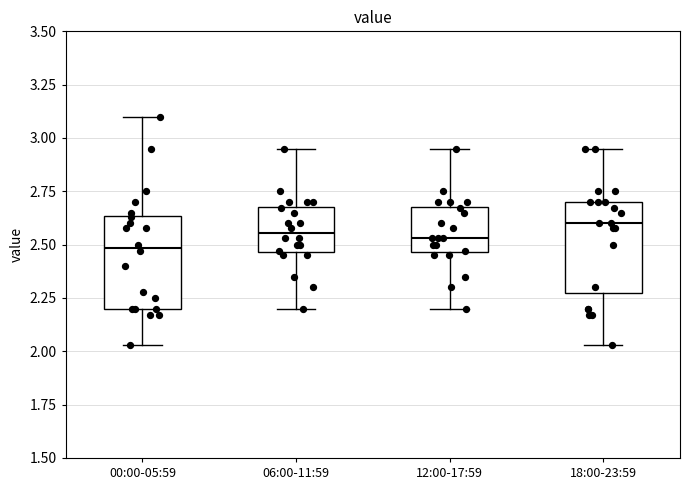

Reading left to right, read every box against the y-axis: the position of its median line, the range the box covers, and the ends of its whiskers. The values are not printed on the chart, so give them approximately, as read against the axis.

00:00-05:59: median 2.50, box 2.20 to 2.65, whiskers 2.05 to 3.10
06:00-11:59: median 2.55, box 2.45 to 2.70, whiskers 2.20 to 2.95
12:00-17:59: median 2.55, box 2.45 to 2.70, whiskers 2.20 to 2.95
18:00-23:59: median 2.60, box 2.30 to 2.70, whiskers 2.05 to 2.95